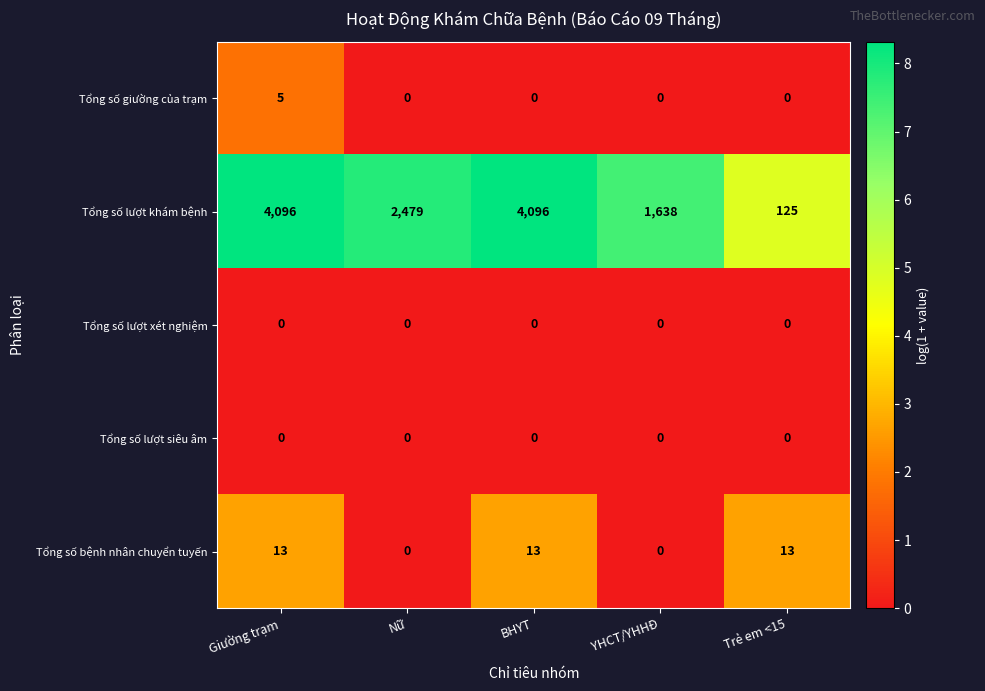

Reading left to right, extract all data points from this chart.

Tổng số giường của trạm: Giường trạm=5	Nữ=0	BHYT=0	YHCT/YHHĐ=0	Trẻ em <15=0
Tổng số lượt khám bệnh: Giường trạm=4096	Nữ=2479	BHYT=4096	YHCT/YHHĐ=1638	Trẻ em <15=125
Tổng số lượt xét nghiệm: Giường trạm=0	Nữ=0	BHYT=0	YHCT/YHHĐ=0	Trẻ em <15=0
Tổng số lượt siêu âm: Giường trạm=0	Nữ=0	BHYT=0	YHCT/YHHĐ=0	Trẻ em <15=0
Tổng số bệnh nhân chuyển tuyến: Giường trạm=13	Nữ=0	BHYT=13	YHCT/YHHĐ=0	Trẻ em <15=13